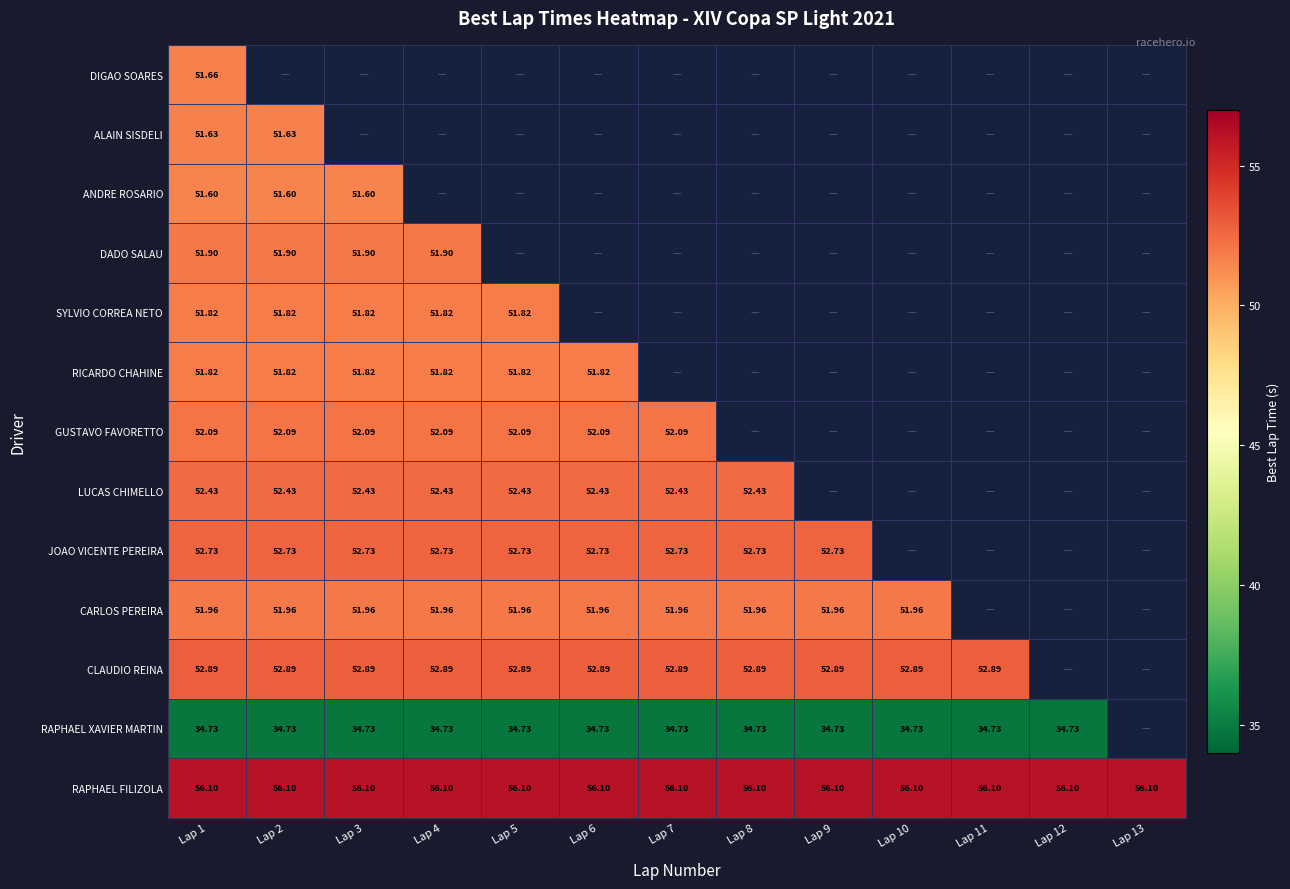

Is the value of SYLVIO CORREA NETO at Lap 5 greater than the value of GUSTAVO FAVORETTO at Lap 6?

No